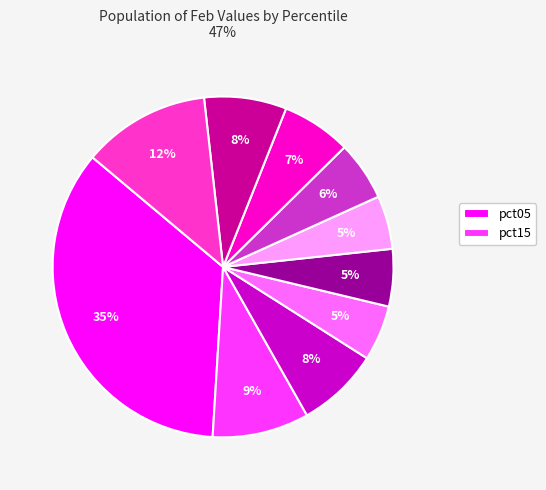

To the nearest percent, what is the average slice percentage?

10%